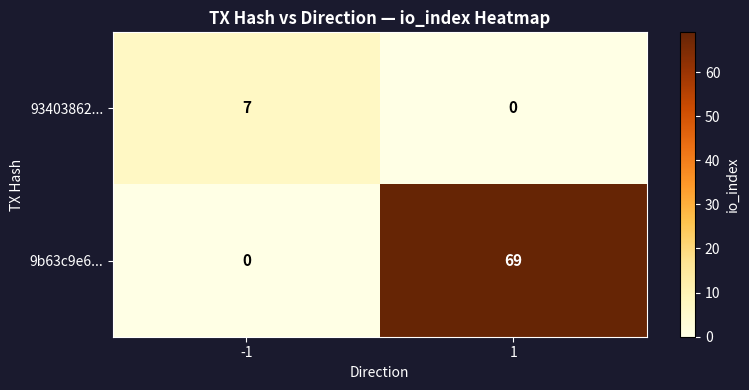

What is the difference between the 93403862... values at -1 and 1?

7